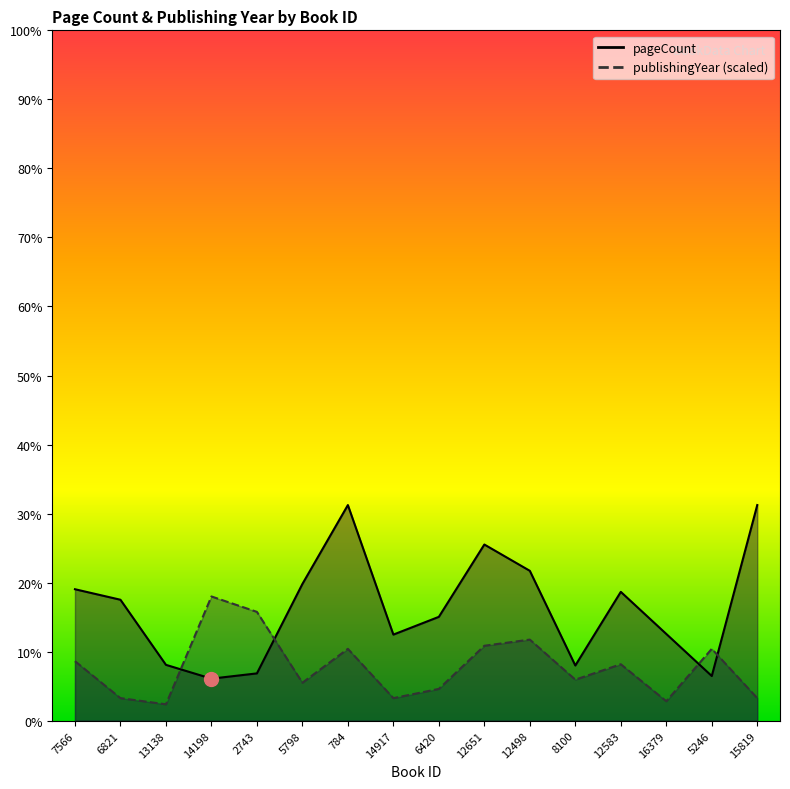

At 784, list the series in order from largest to smallest.

pageCount, publishingYear